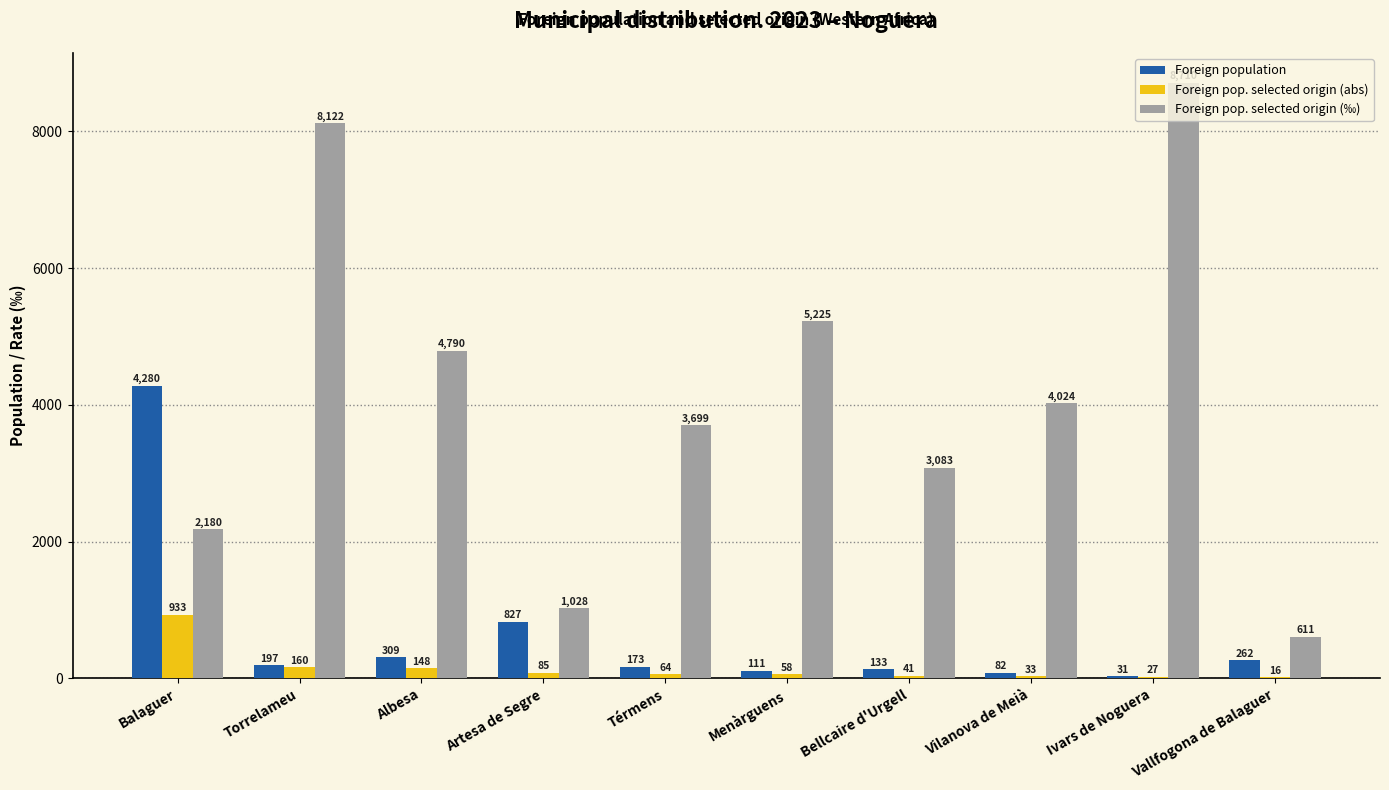

Count the number of categories in the chart.

10